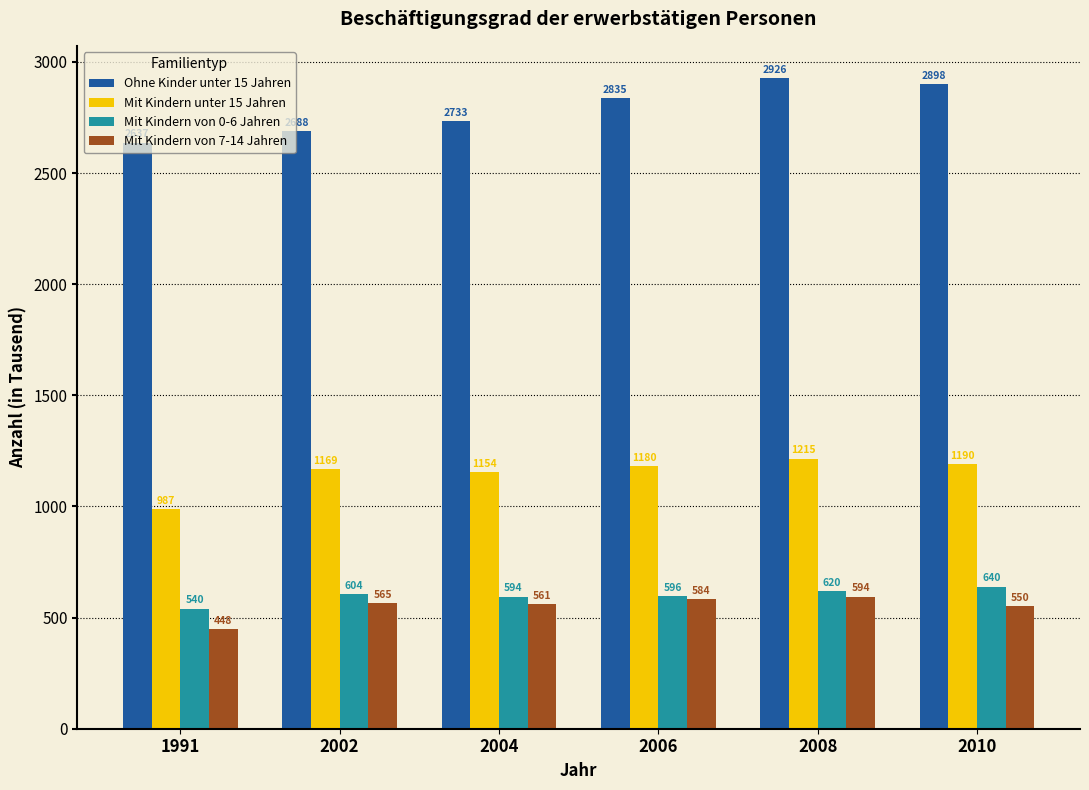

Between 1991 and 2006, which series saw the biggest shift?

Ohne Kinder unter 15 Jahren